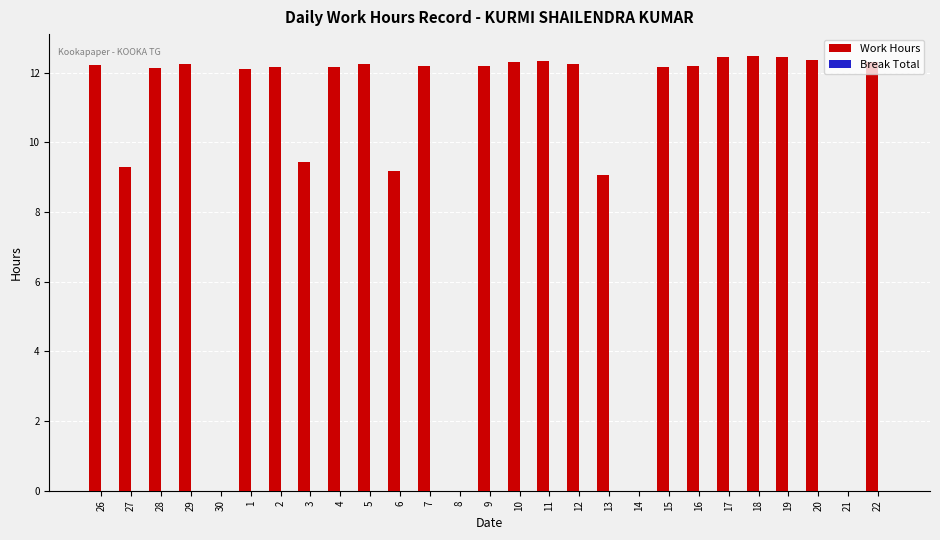

Between 6 and 7, which is larger?

7